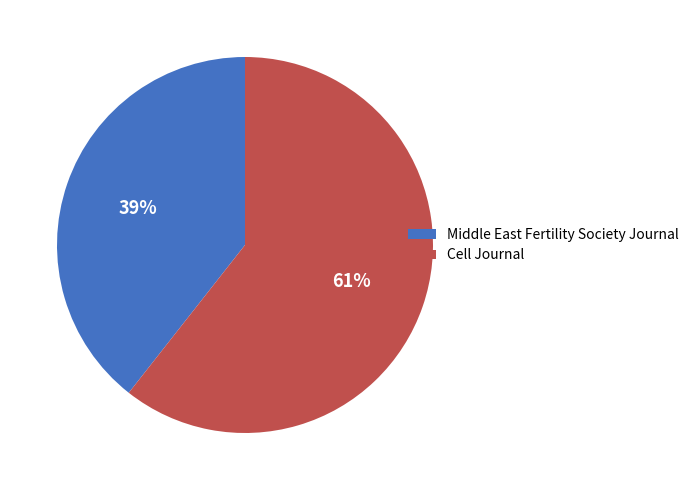

Is it true that Cell Journal is 61% of the pie?

True